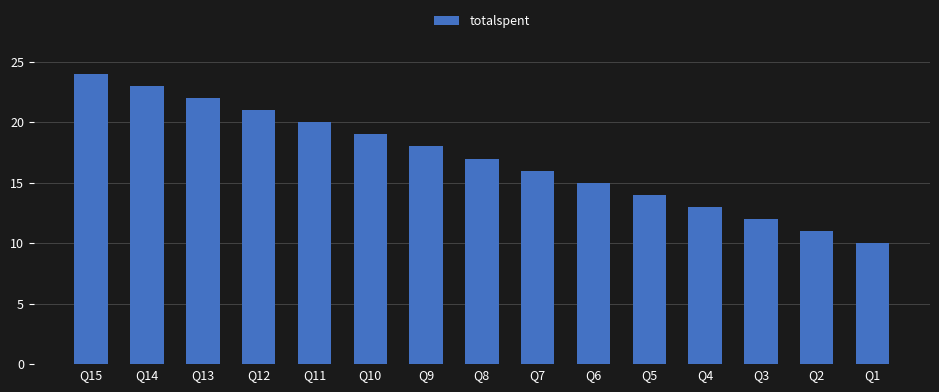

Which has a higher value, Q7 or Q12?

Q12